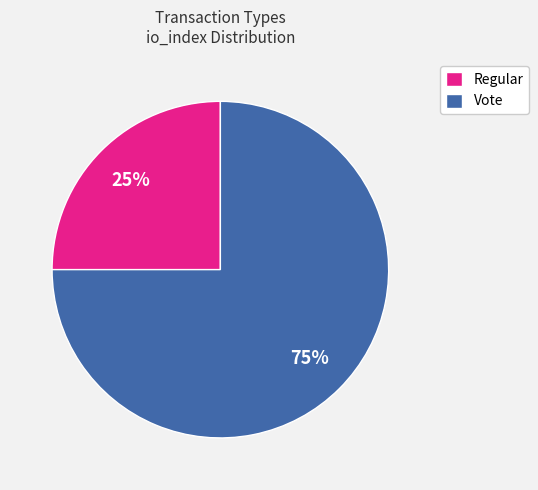

To the nearest percent, what is the average slice percentage?

50%